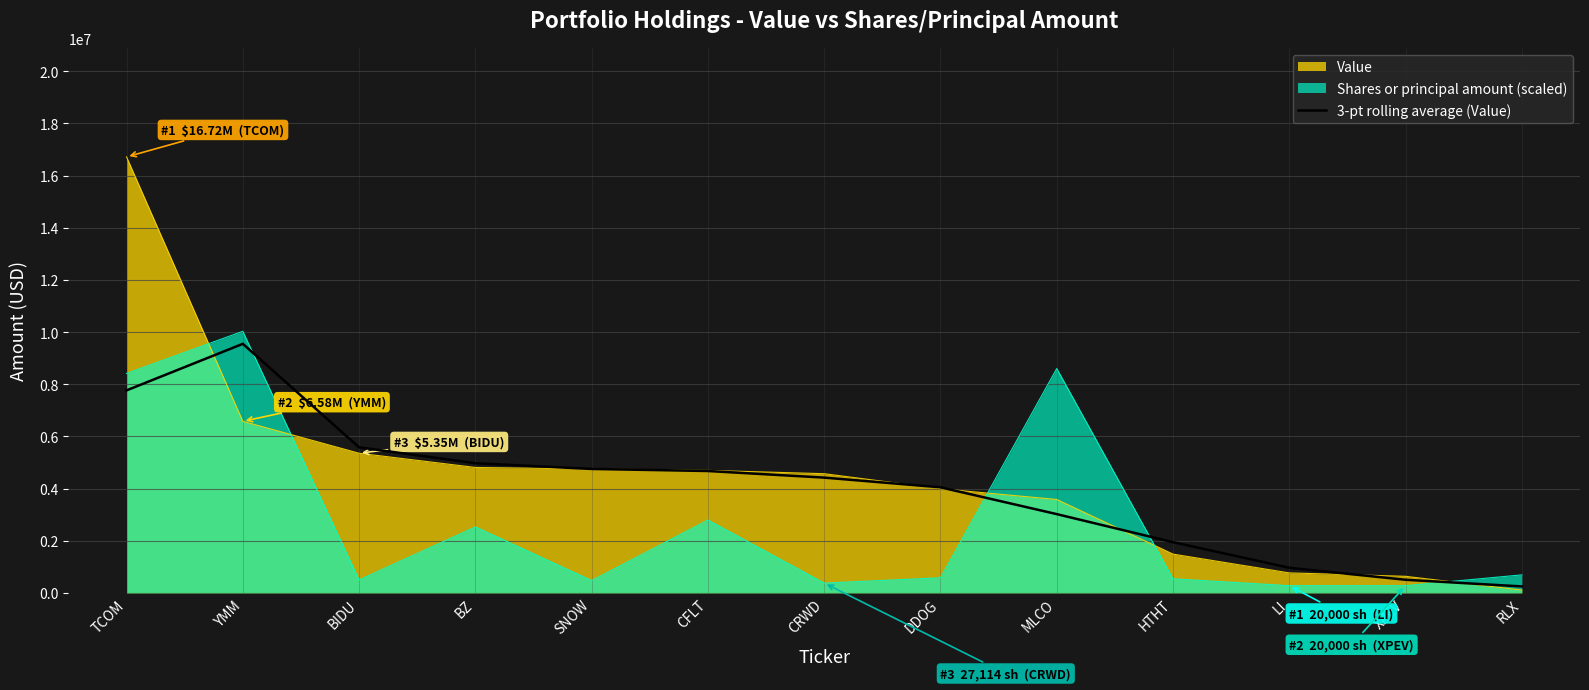

Which label corresponds to the smallest value in the chart?

RLX